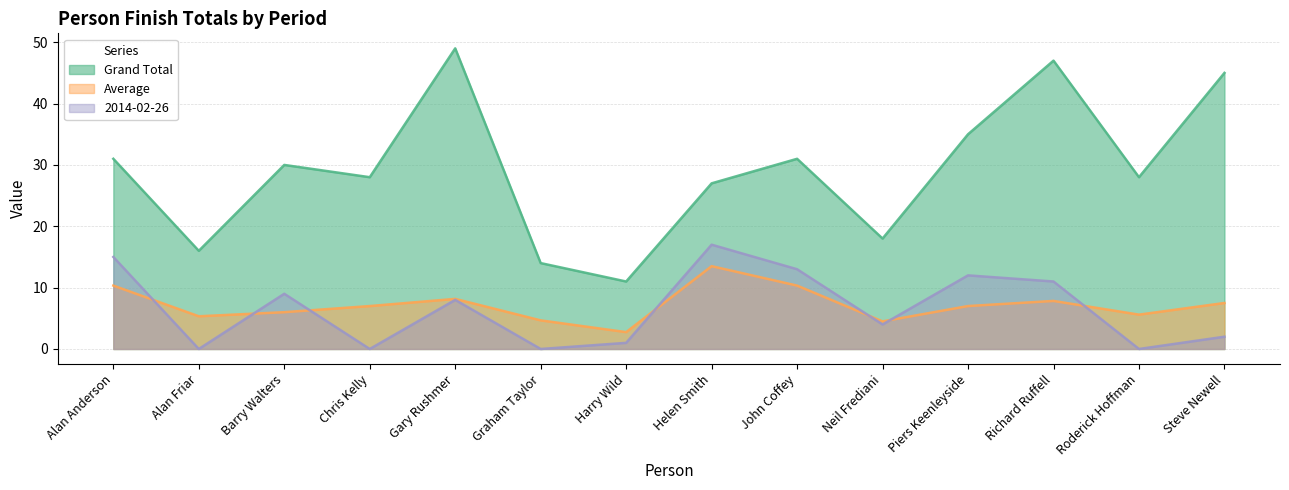

Which series changed the most between Barry Walters and Gary Rushmer?

Grand Total